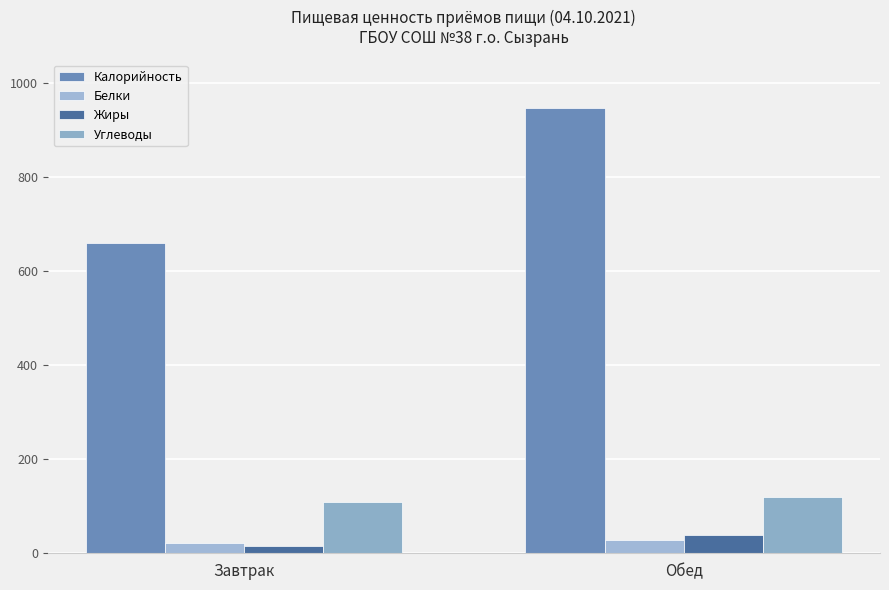

At which label is Белки closest to 25?

Завтрак